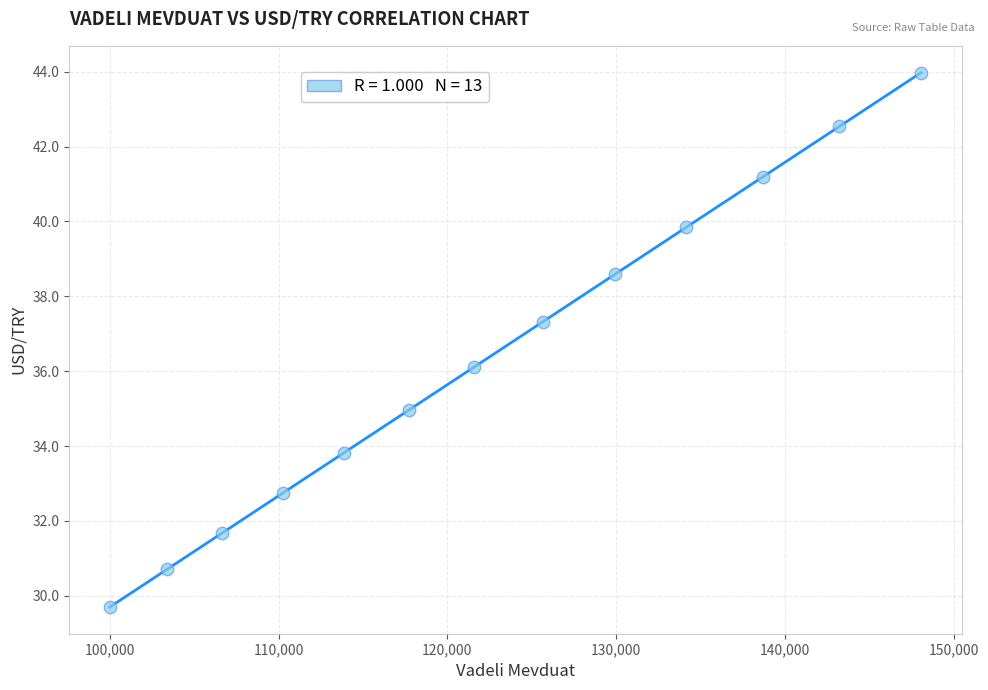

What is the range of X values (max minus min)?

48068.9